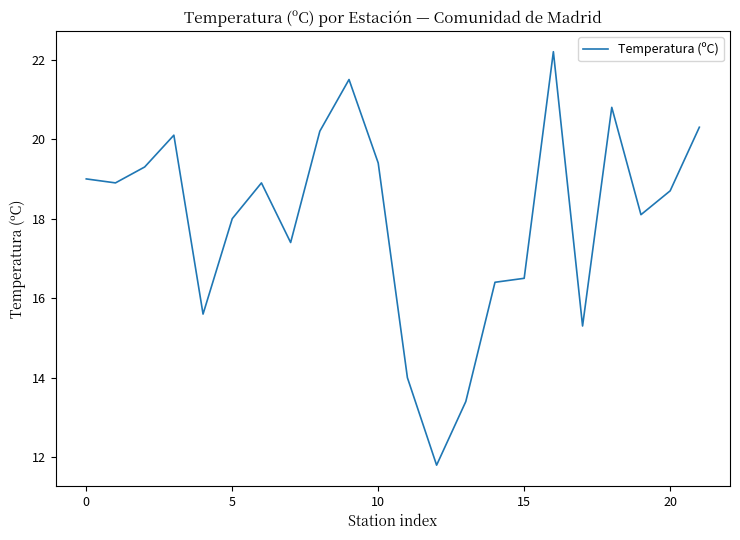

What is the difference between the maximum and minimum values?

10.4